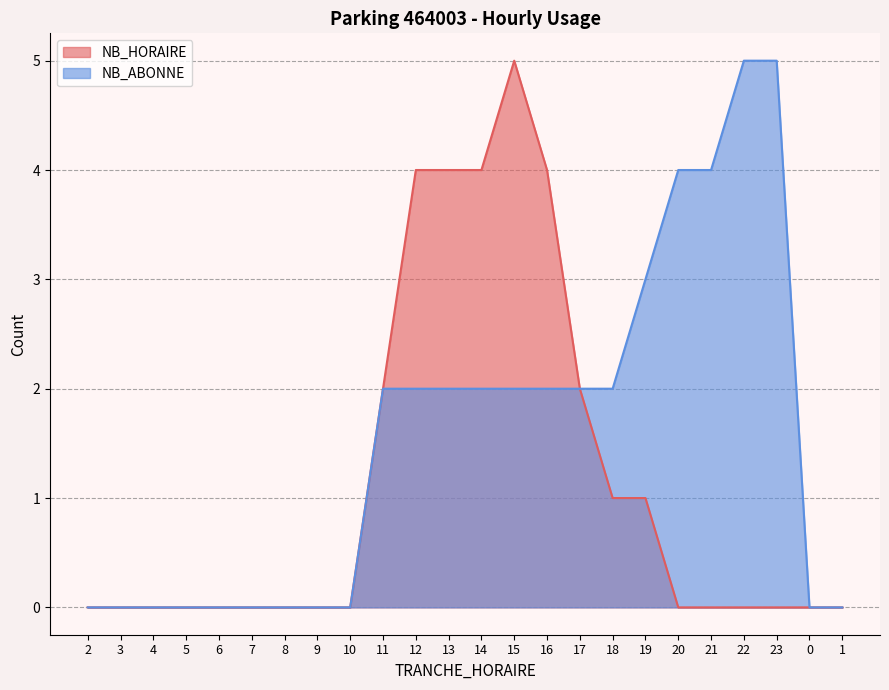

True or false: NB_HORAIRE and NB_ABONNE cross at least once.

False